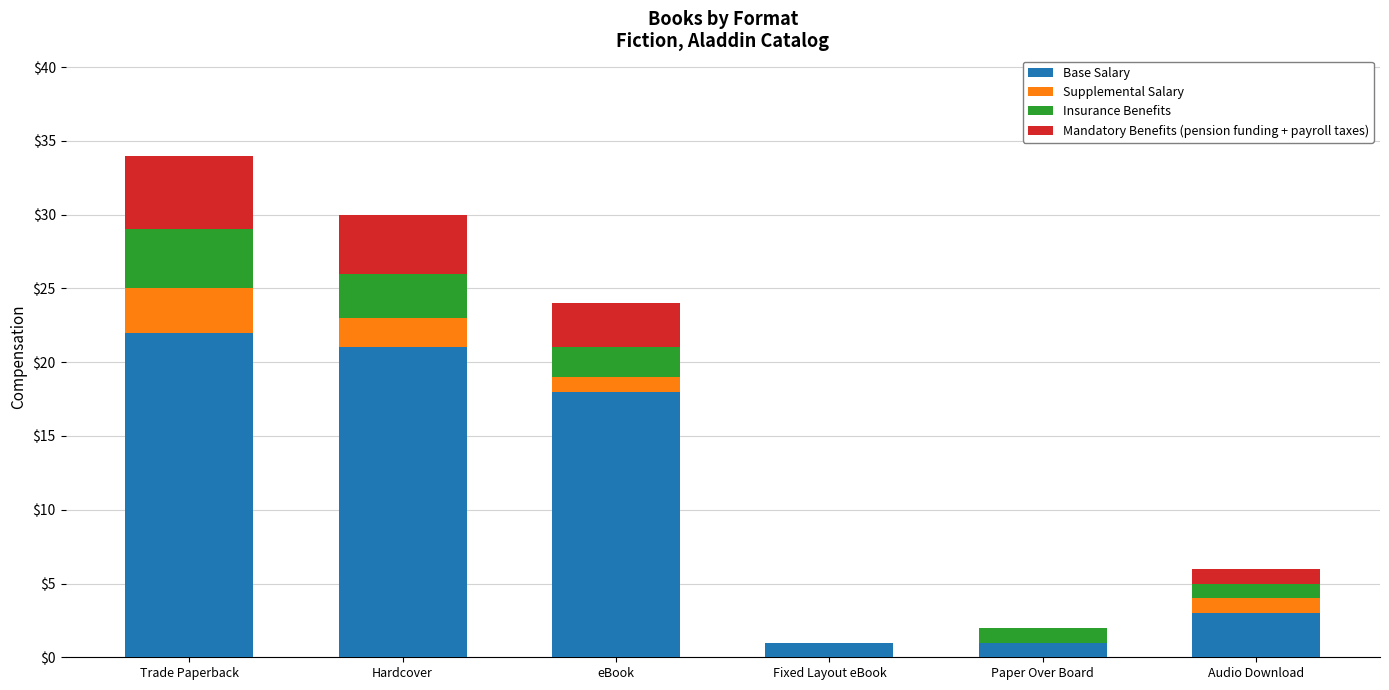

What is the highest value of the Base Salary series?

22